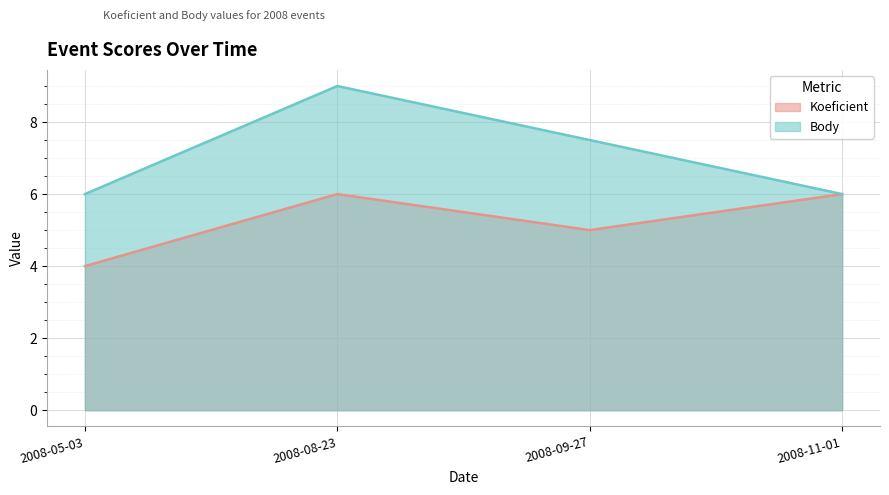

True or false: Body has a value of 4.9 at 2008-09-27.

False